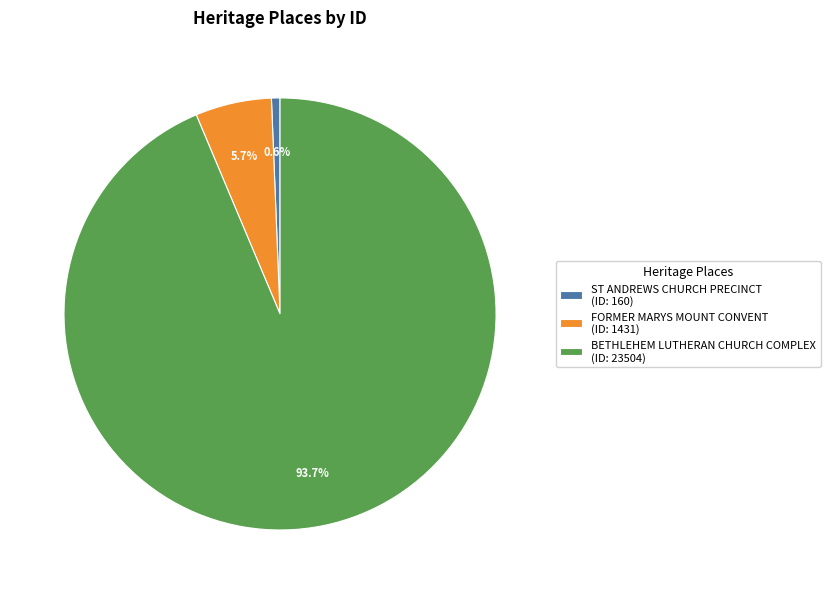

Is it true that FORMER MARYS MOUNT CONVENT is 6% of the pie?

True